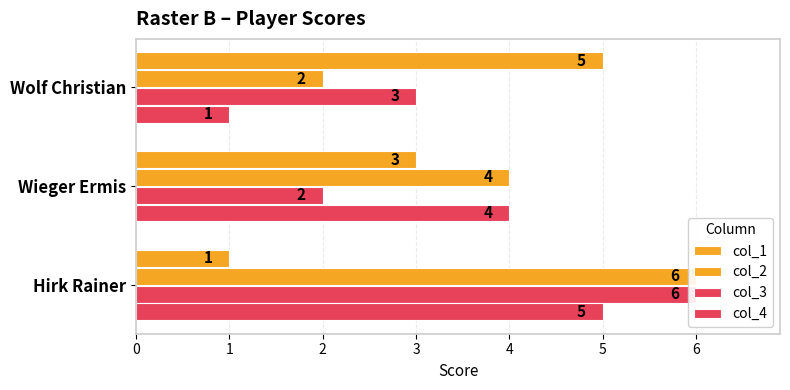

How many values in the col_1 series are below 3?

1